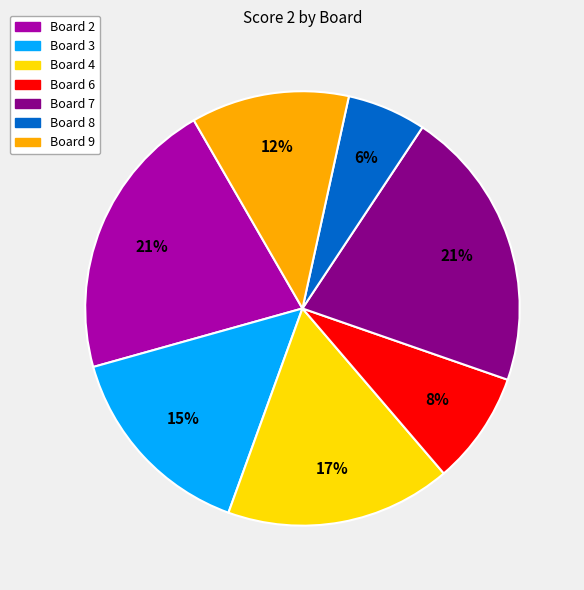

Does Board 2 represent more than half of the total?

No